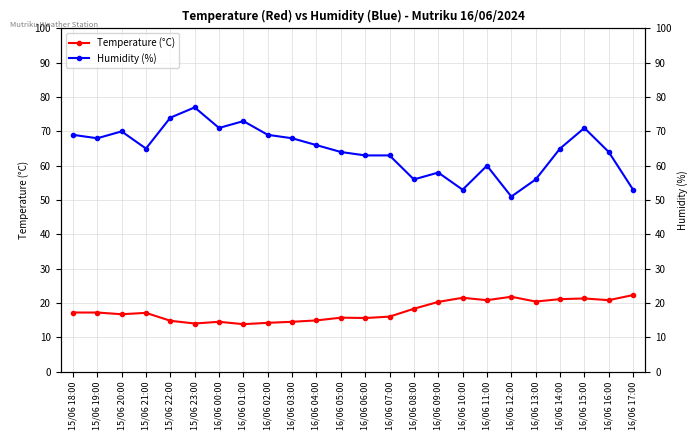

Rank the series at 15/06 23:00 from lowest to highest value.

Temperature (°C), Humidity (%)